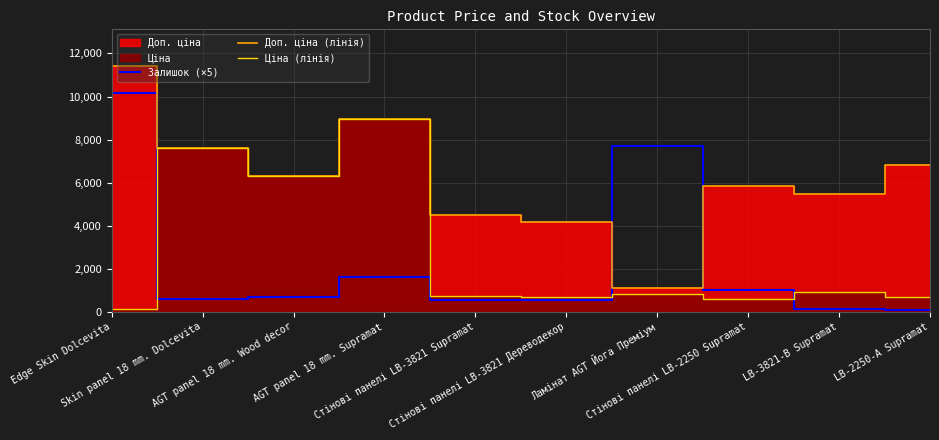

What is the label of the 1st point from the left?

Edge Skin Dolcevita